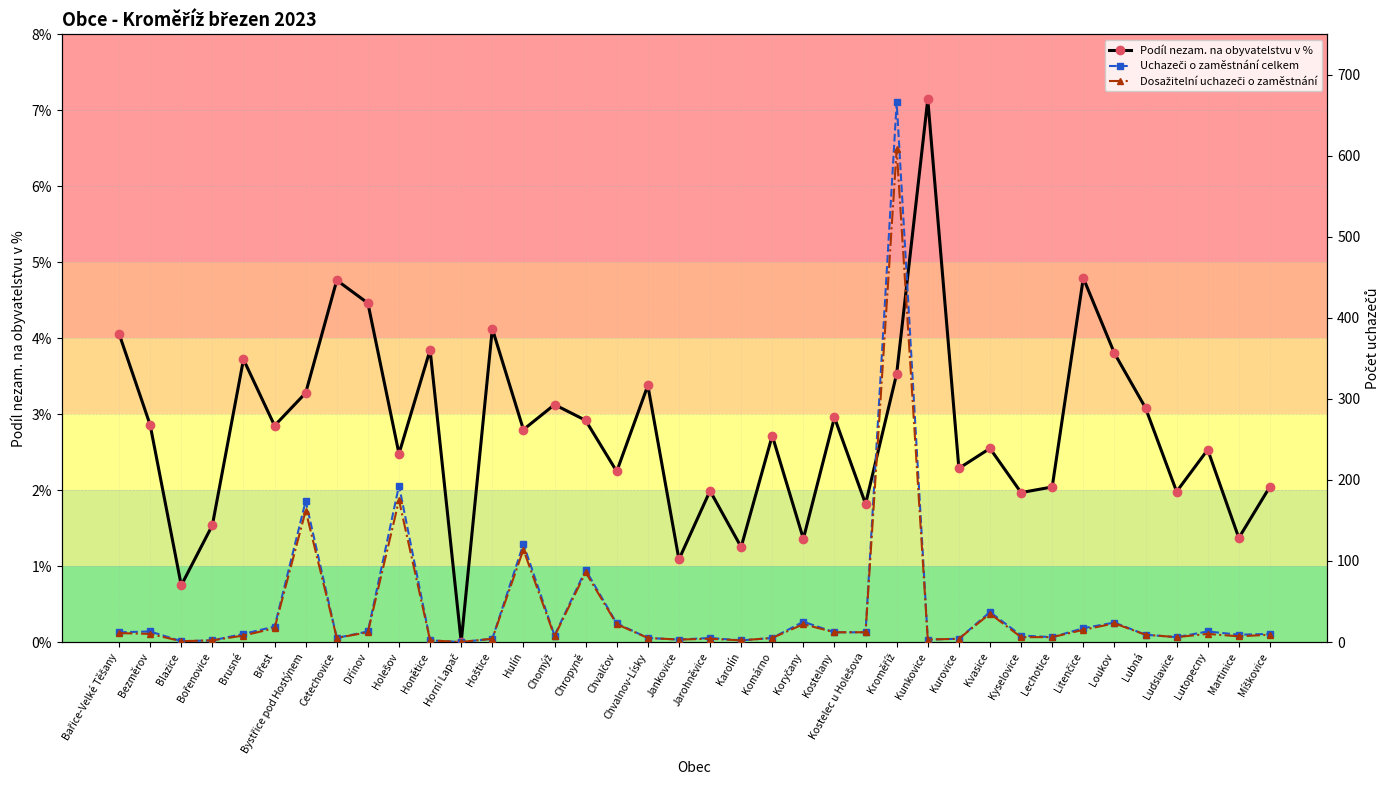

True or false: Podíl nezam. na obyvatelstvu v % has a value of 0.5 at Kostelec u Holešova.

False